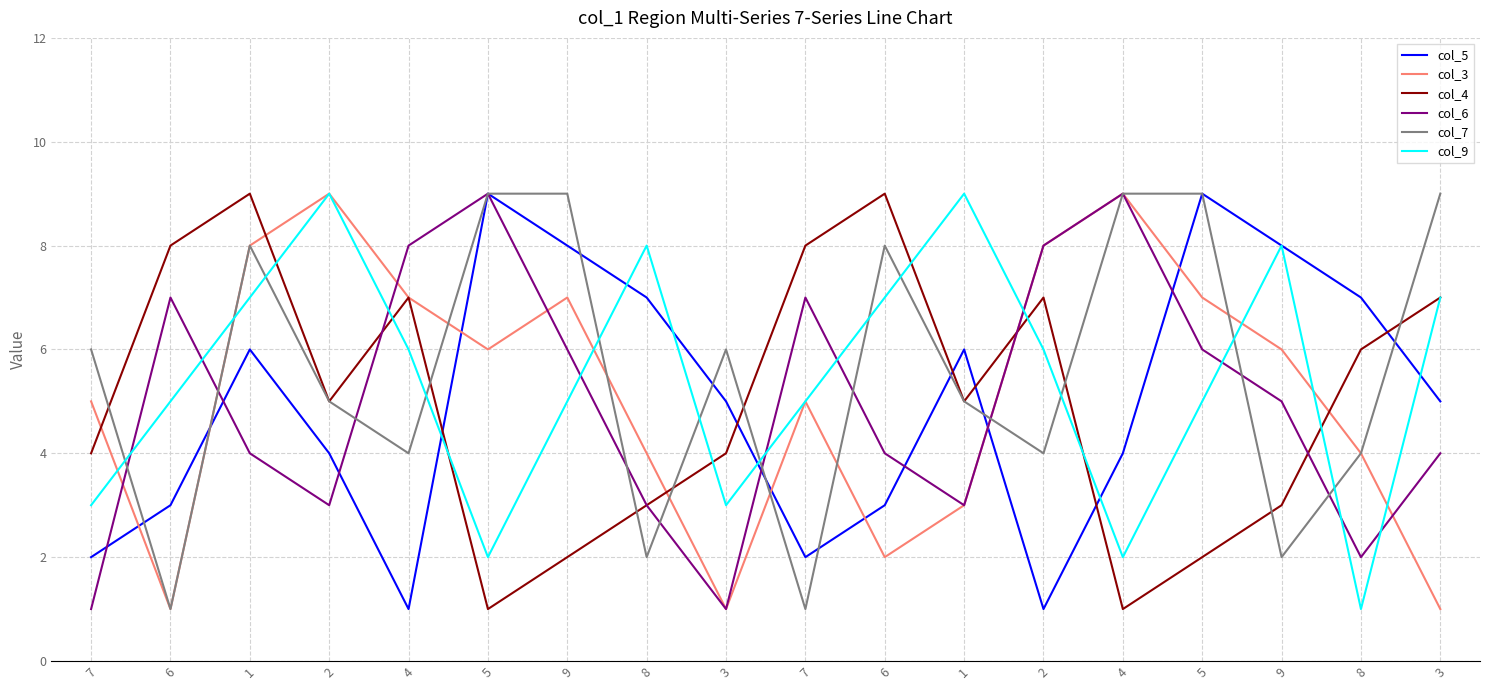

Between 1 and 7, which is larger?

1